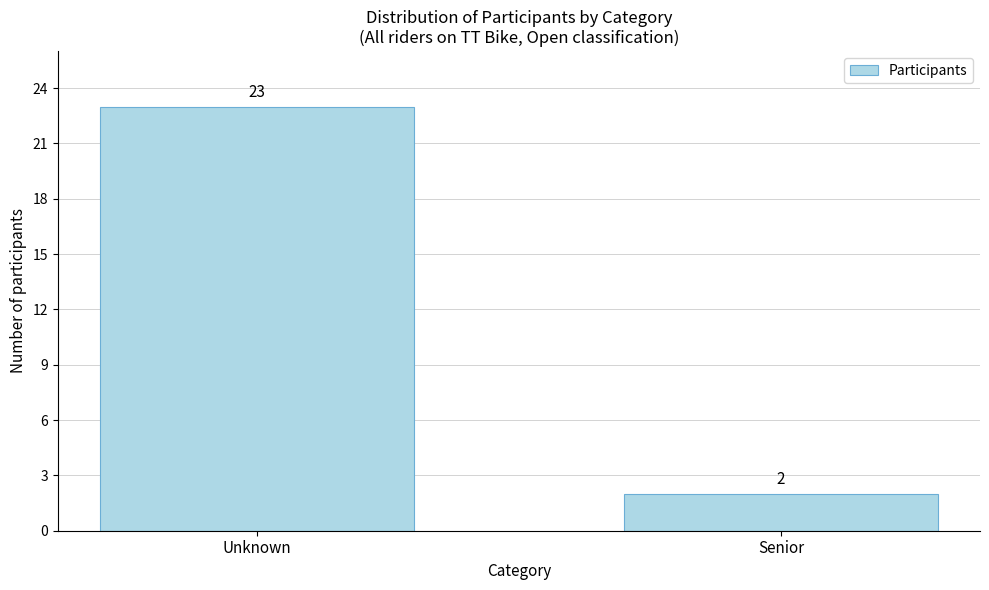

Reading left to right, list all the values displayed in this chart.

Unknown=23	Senior=2